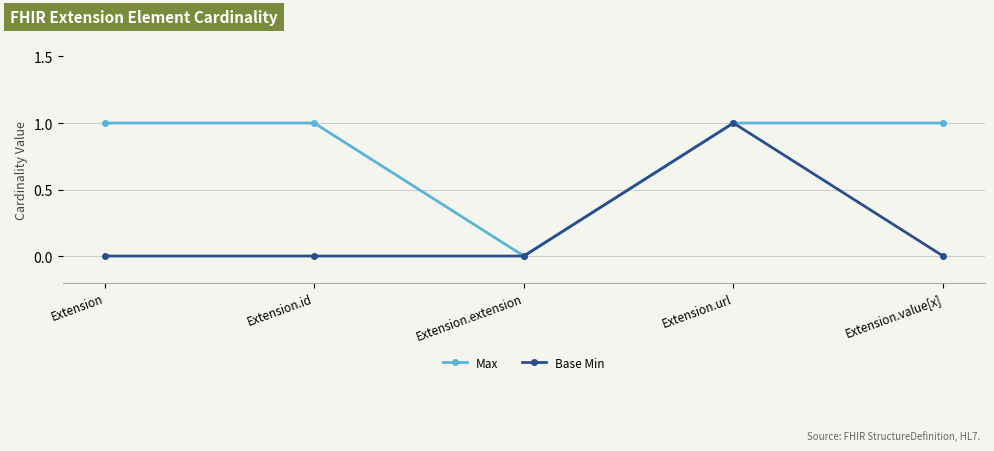

How many distinct data groups are displayed?

2